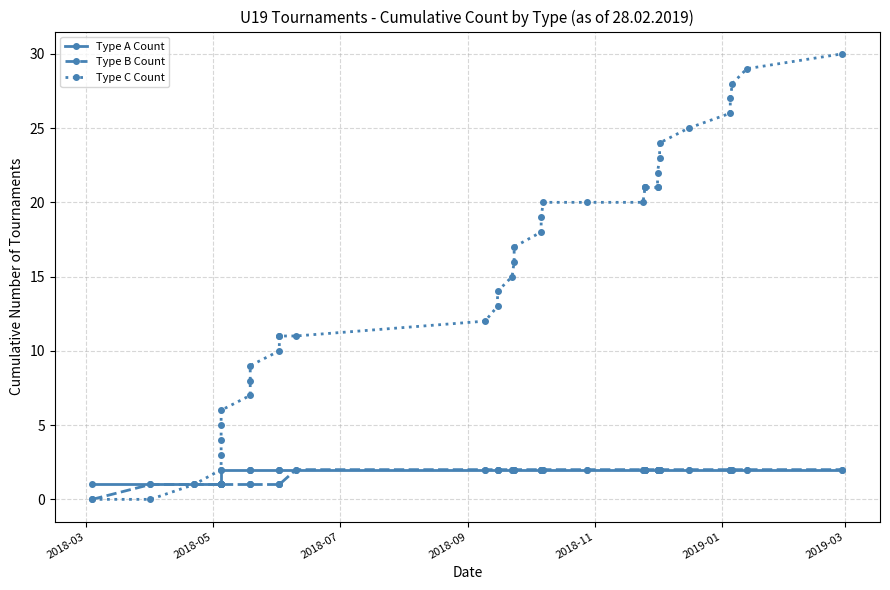

Which category has the lowest value in the Type B Count series?

2018-03